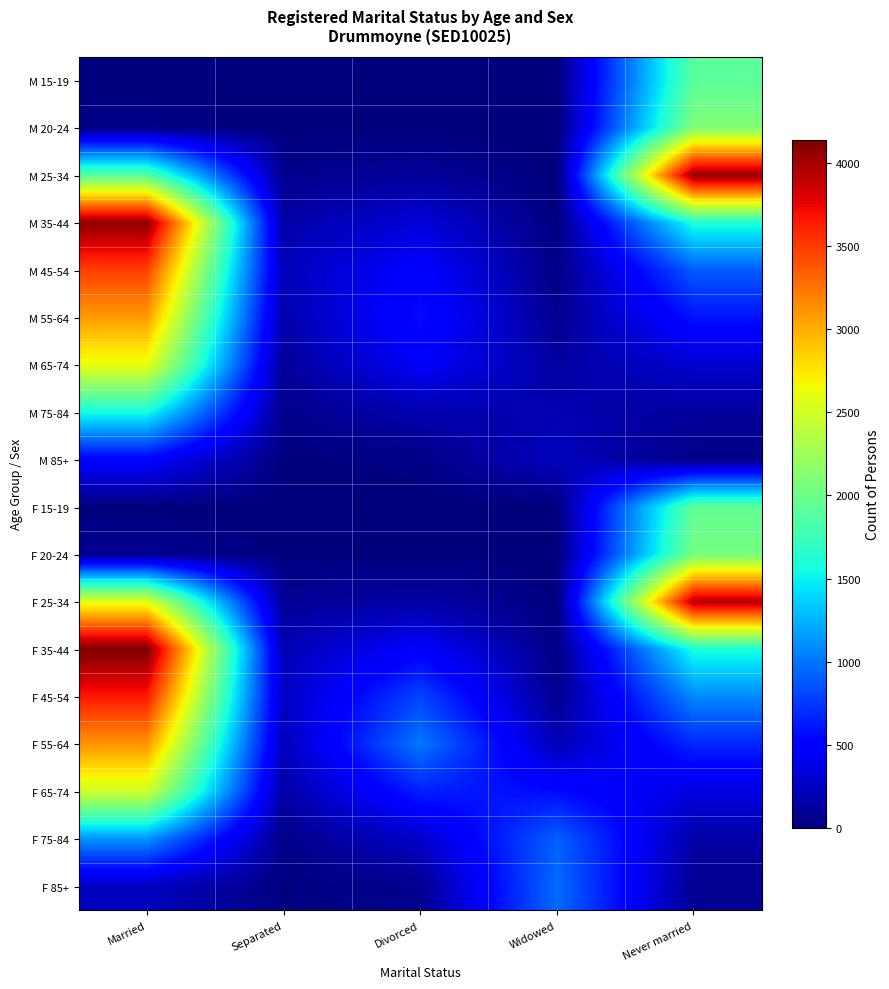

What is the total value across all series at Never married?

23430